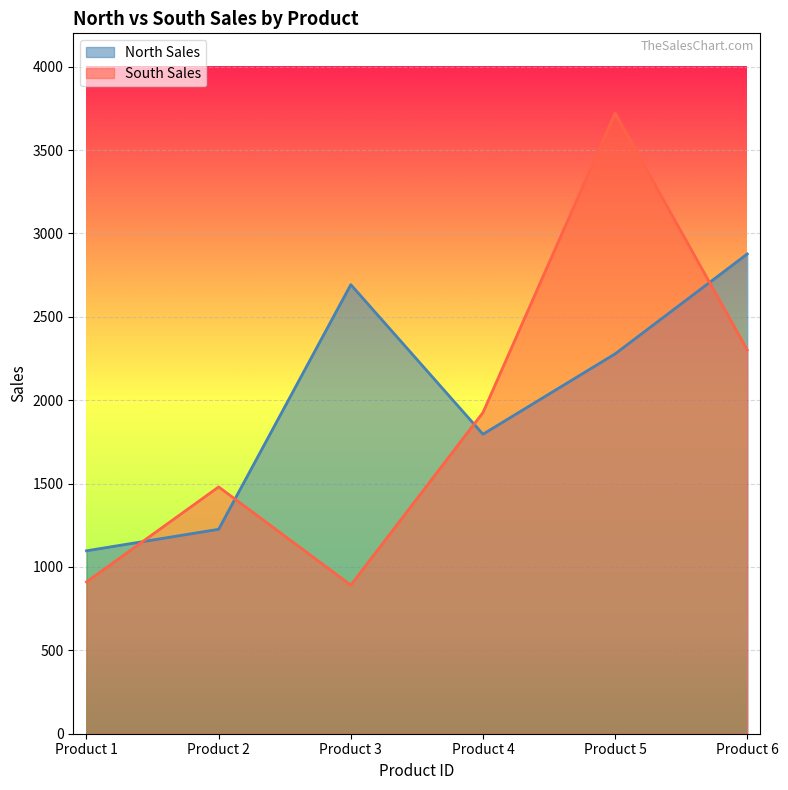

What is the value of the South Sales point at the 6th from the left?

2301